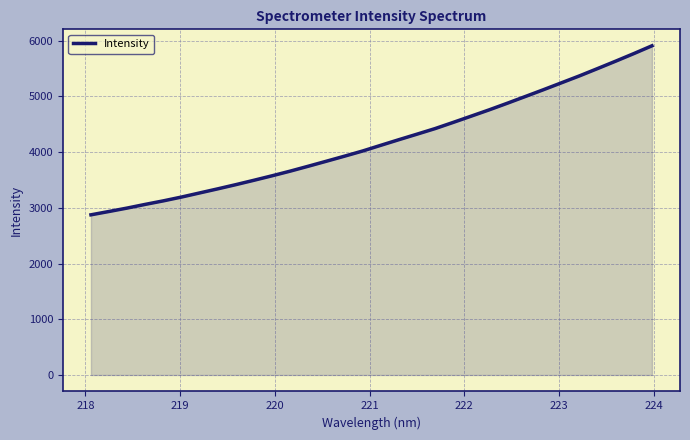

Does the chart display data point markers on the line(s)?

No